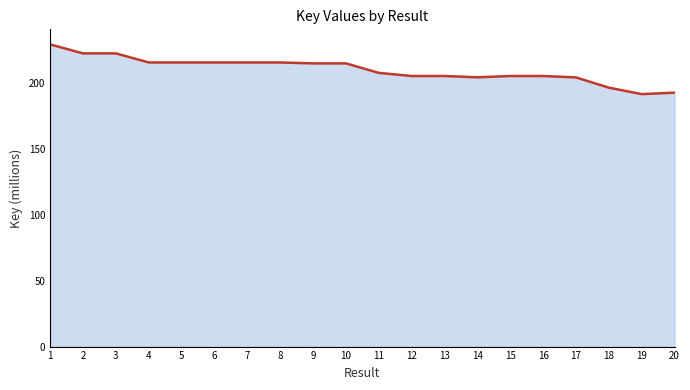

List the labels in order of value, largest first.

1, 2, 3, 4, 5, 6, 8, 7, 10, 9, 11, 13, 15, 12, 16, 14, 17, 18, 20, 19